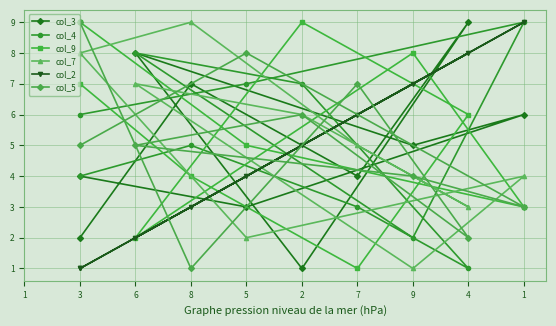

What is the greatest value displayed?

9